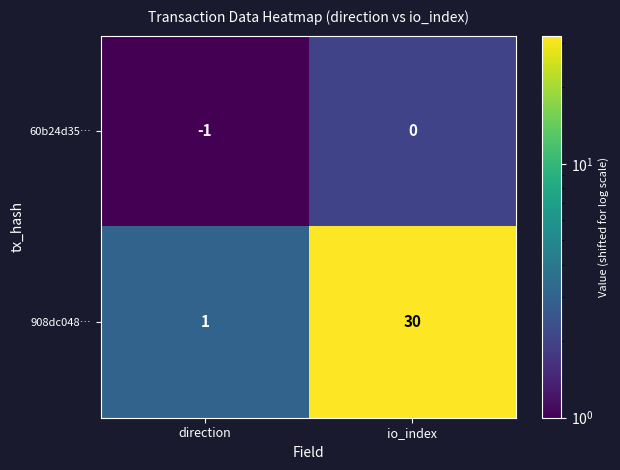

Which label corresponds to the largest value in the chart?

io_index